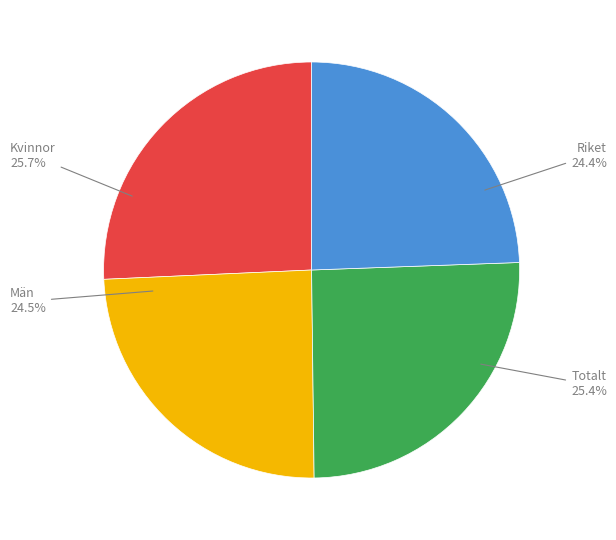

Is Kvinnor the majority of the pie?

No